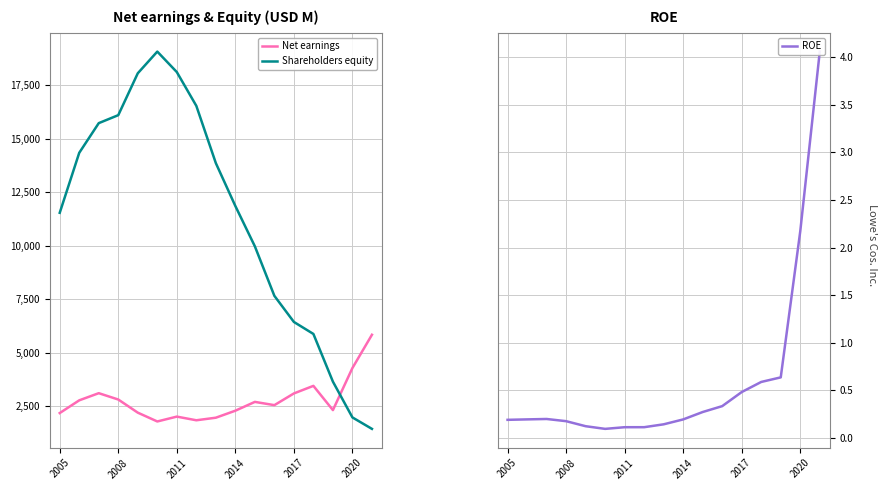

What is the average value of the ROE series?

0.6